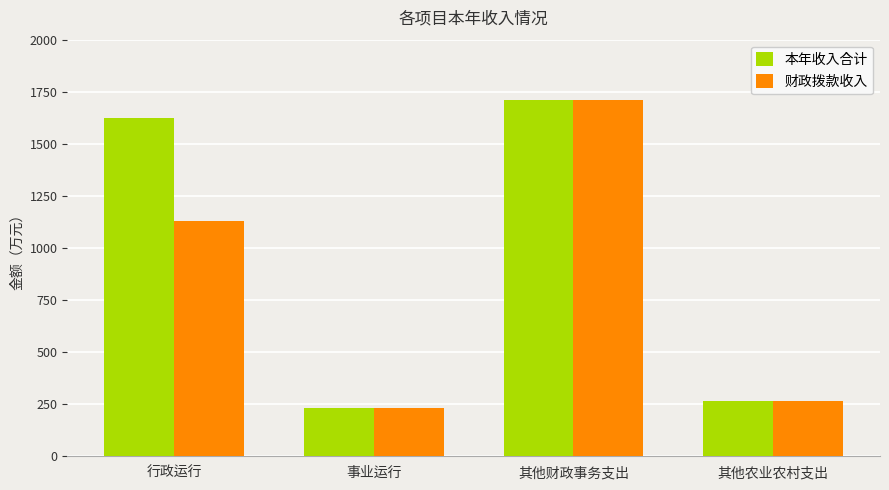

What is the value of the 财政拨款收入 bar at the 4th from the left?

266.3